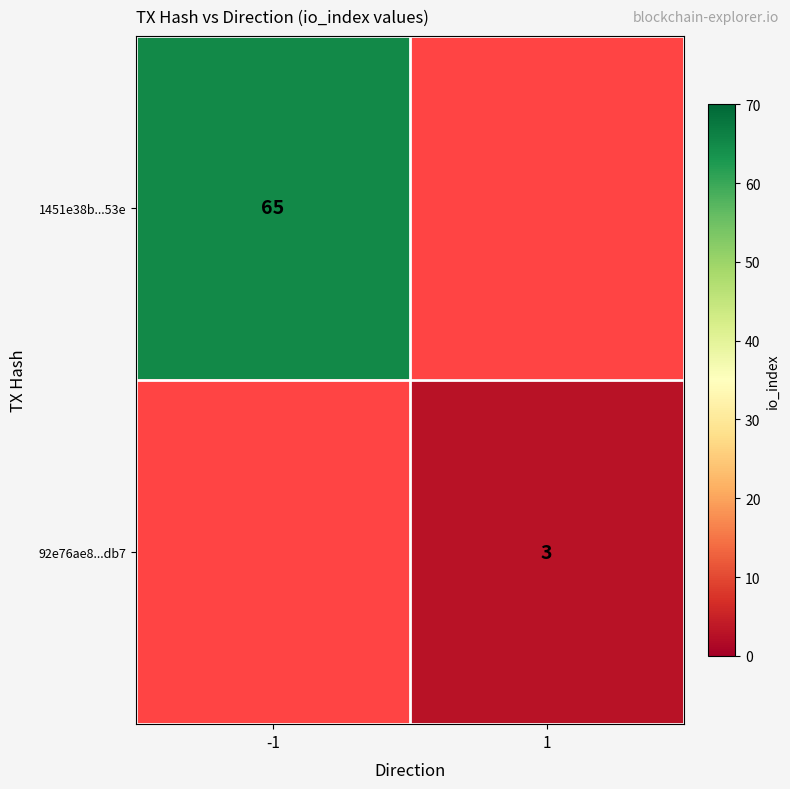

The value of 92e76ae8...db7 at 1 is 4. True or false?

False